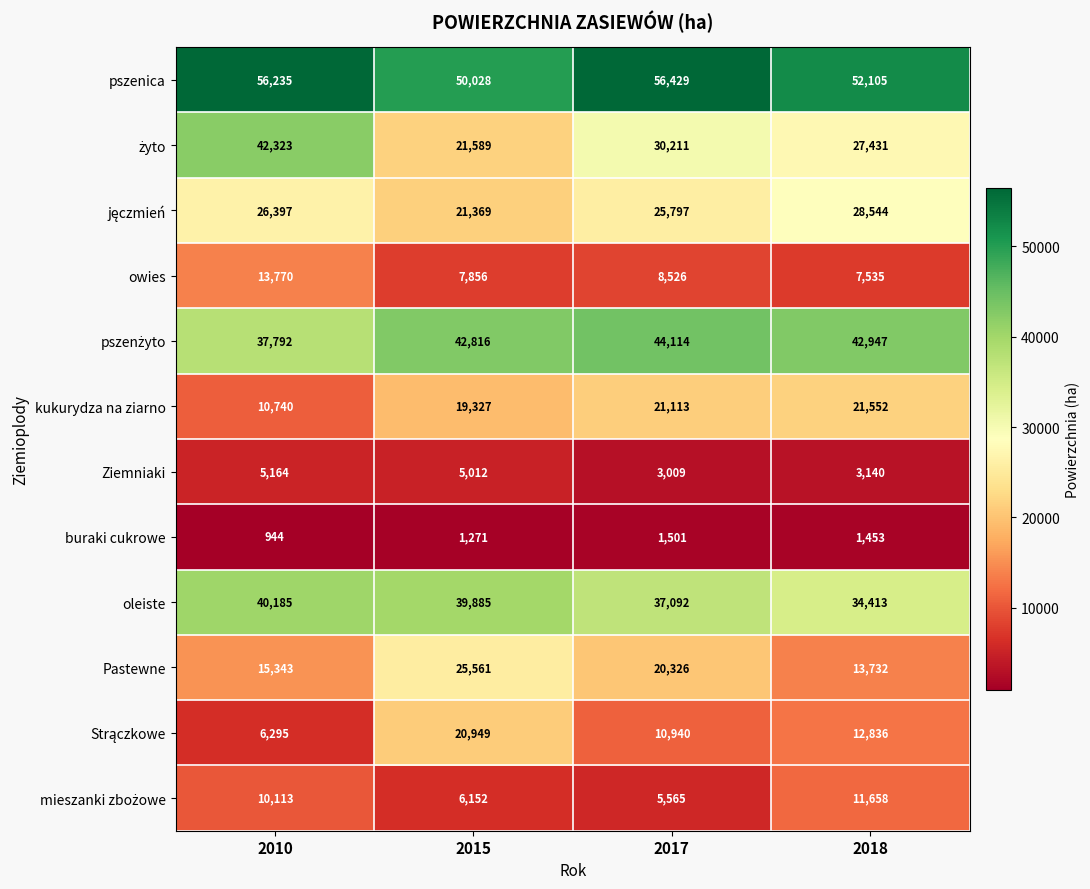

At which category does the chart reach its peak across all series?

2017